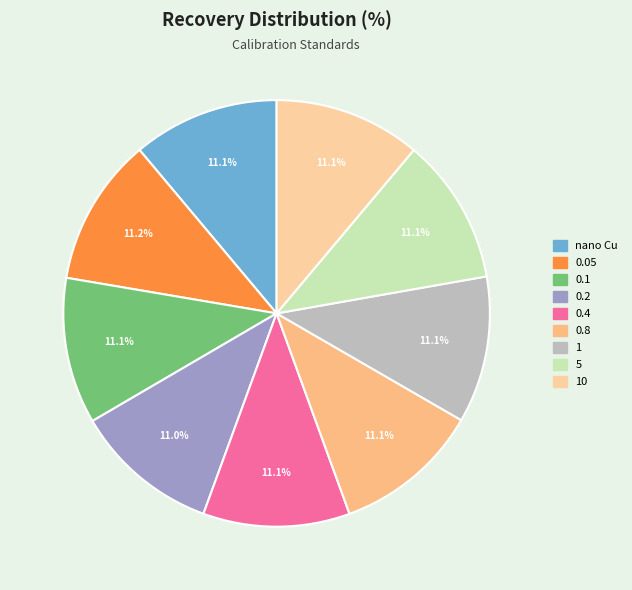

Count the number of slices in the pie.

9